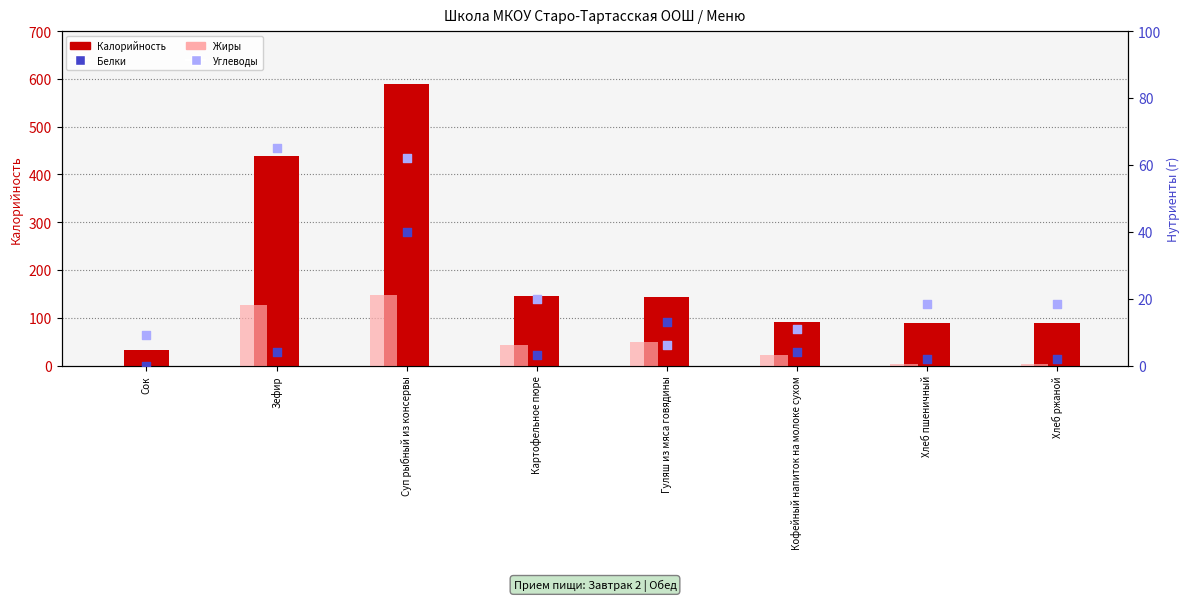

Which series contains the lowest Y value?

Жиры